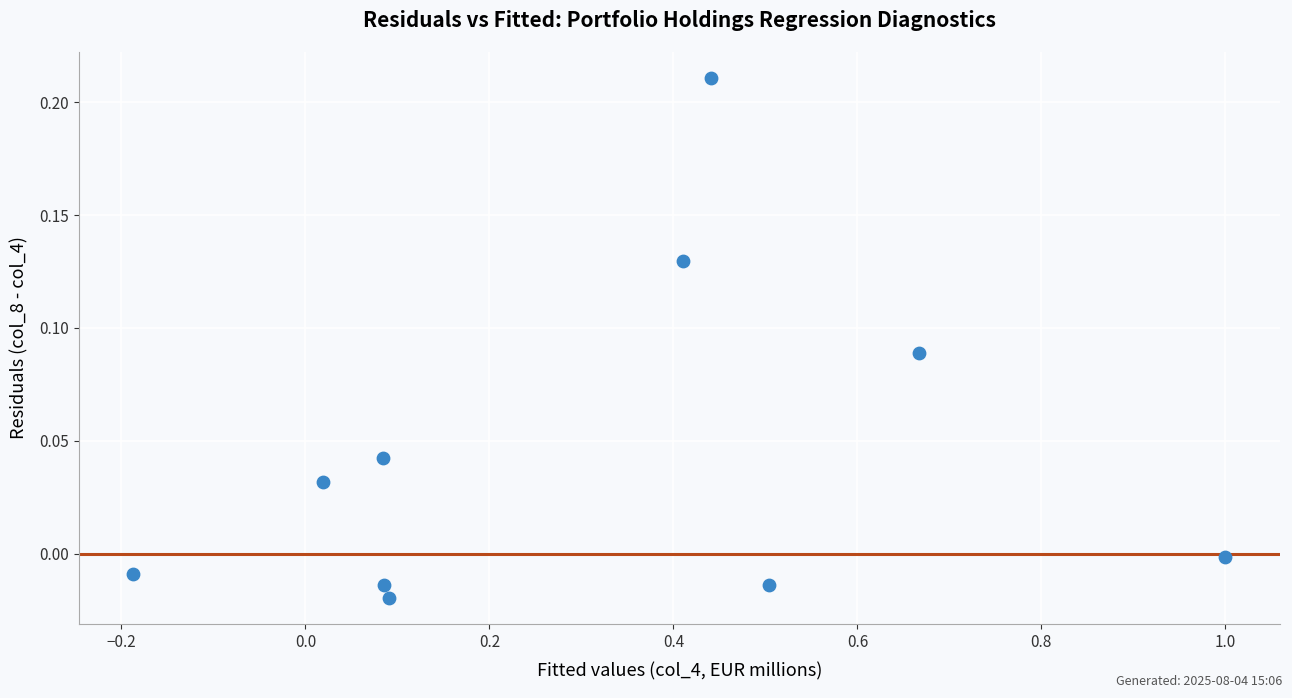

What is the range of X values (max minus min)?

1.2